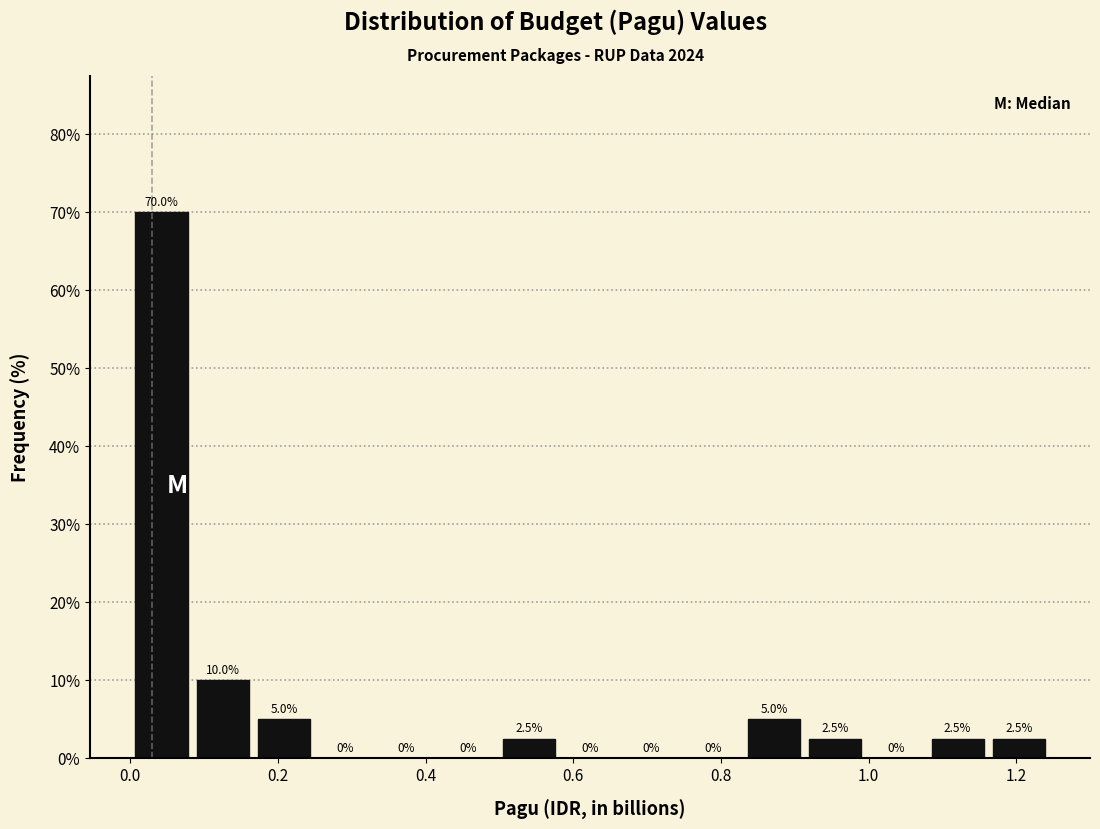

Which range on the x-axis has the tallest bar?

0.00 to 0.08